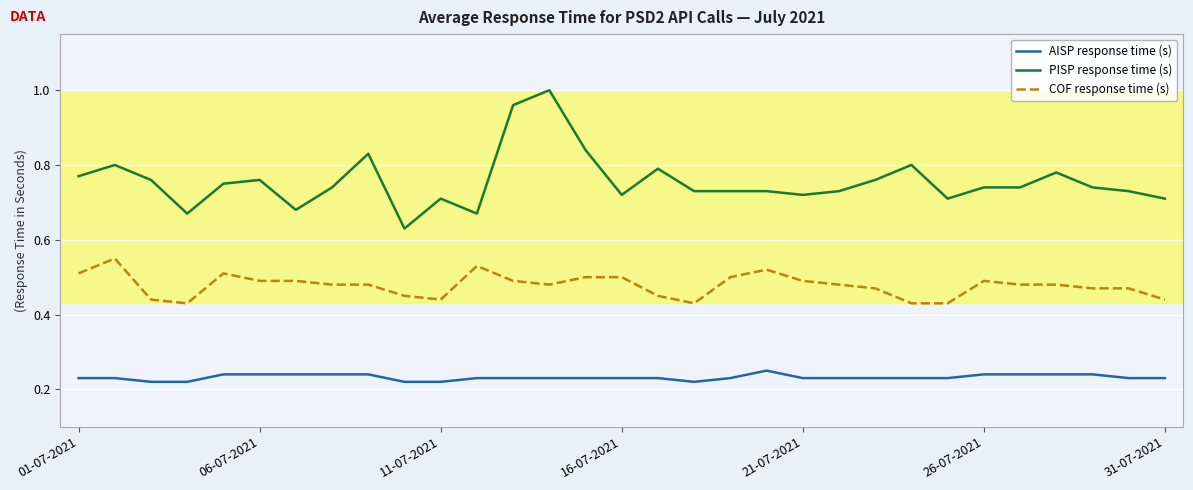

What is the sum of all PISP response time (s) values?

23.4